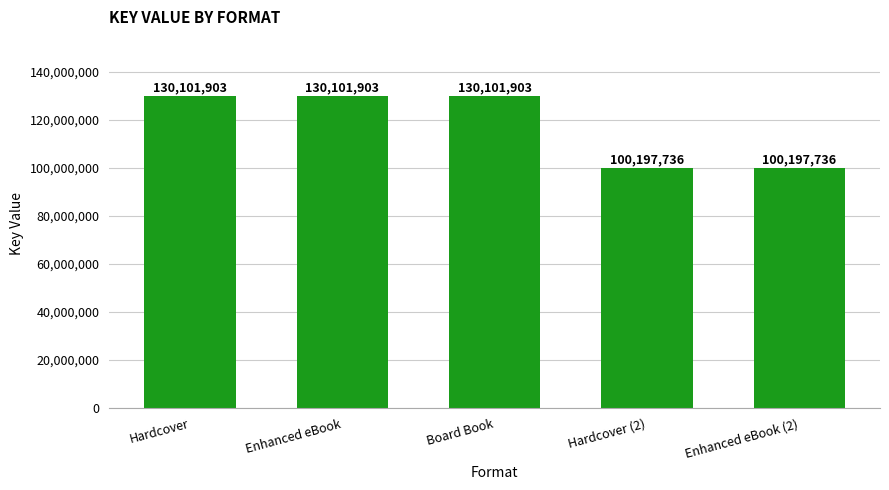

Reading left to right, list all the values displayed in this chart.

130101903	130101903	130101903	100197736	100197736